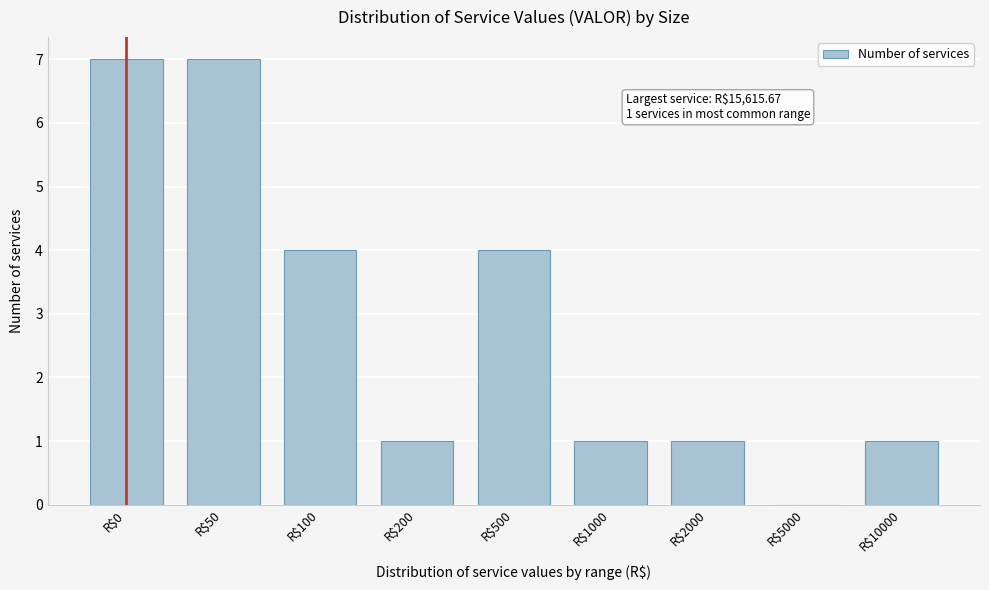

Is it true that the value at R$2000 is 2?

False